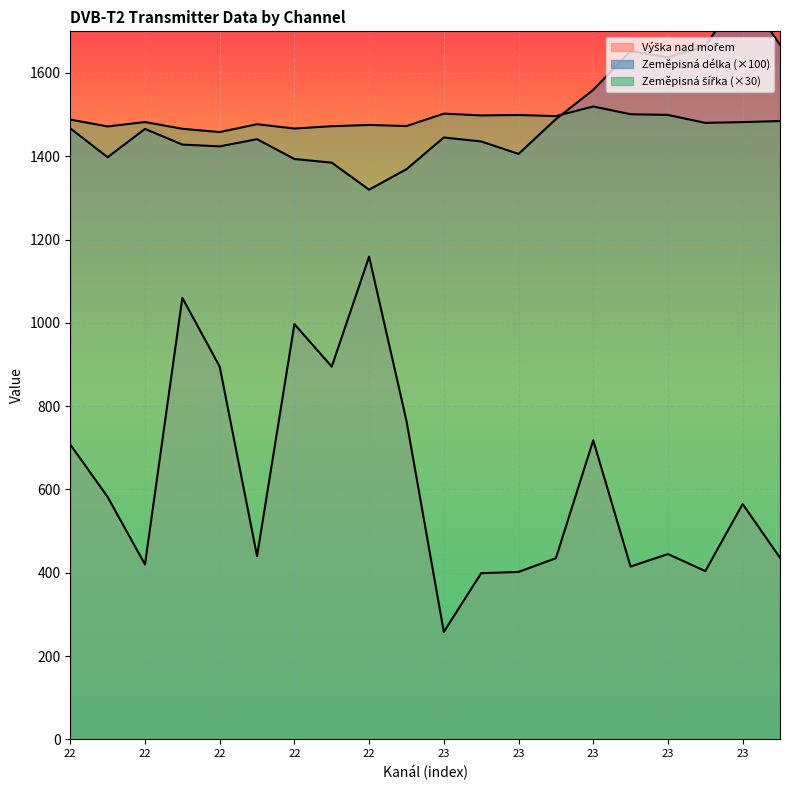

True or false: Výška nad mořem and Zeměpisná šířka cross at least once.

False